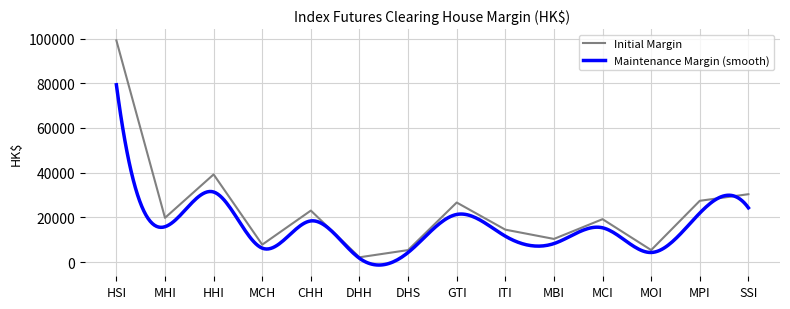

At which category does the chart reach its minimum across all series?

DHH